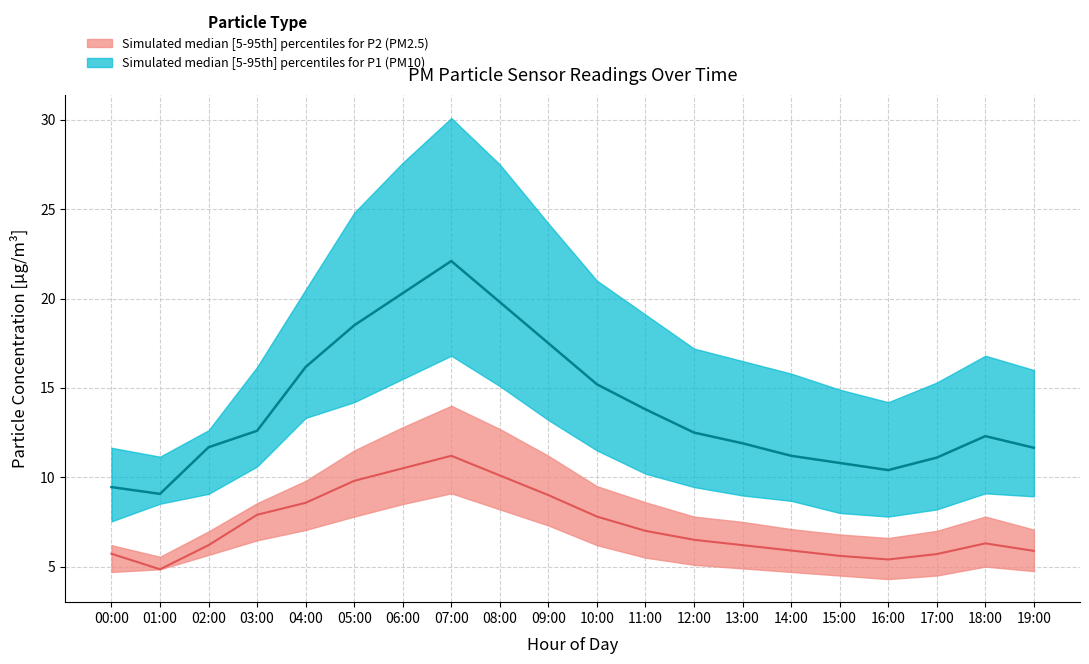

True or false: P1_median has more than 0 interior local peaks.

True